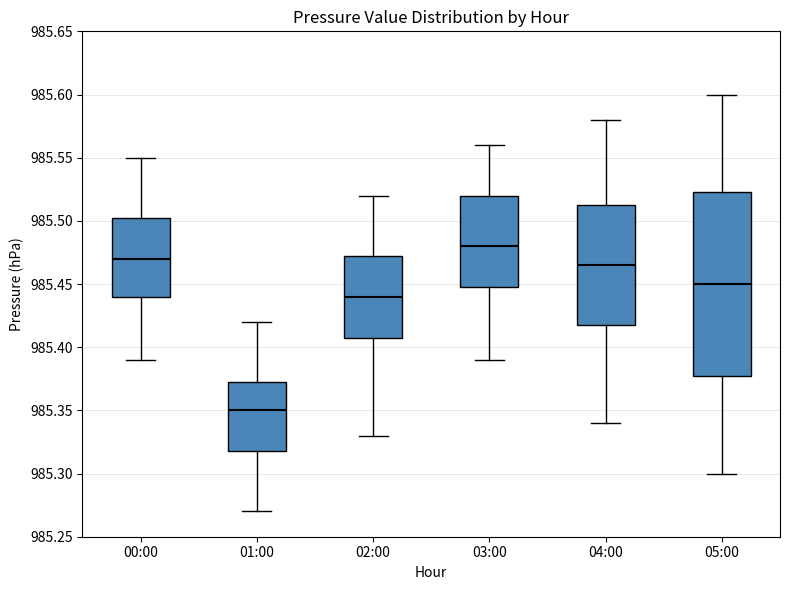

Reading left to right, transcribe this box plot: for each box, give where its median line is, the range the box spans, and where its two whiskers end, as read against the y-axis. The values are not printed on the chart, so give them approximately, as read against the axis.

00:00: median 985.470, box 985.440 to 985.505, whiskers 985.390 to 985.550
01:00: median 985.350, box 985.320 to 985.375, whiskers 985.270 to 985.420
02:00: median 985.440, box 985.410 to 985.475, whiskers 985.330 to 985.520
03:00: median 985.480, box 985.450 to 985.520, whiskers 985.390 to 985.560
04:00: median 985.465, box 985.420 to 985.515, whiskers 985.340 to 985.580
05:00: median 985.450, box 985.380 to 985.525, whiskers 985.300 to 985.600